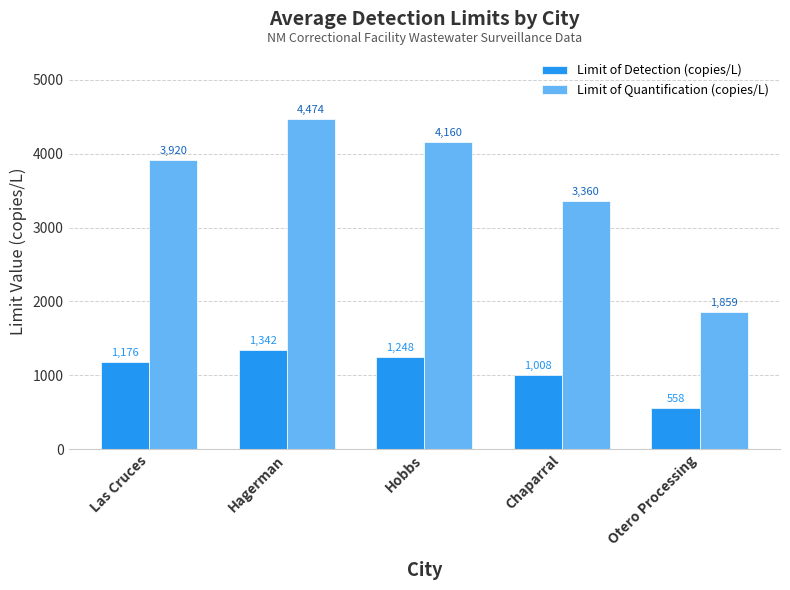

What is the difference between the maximum and minimum values in the Limit of Quantification (copies/L) series?

2614.2